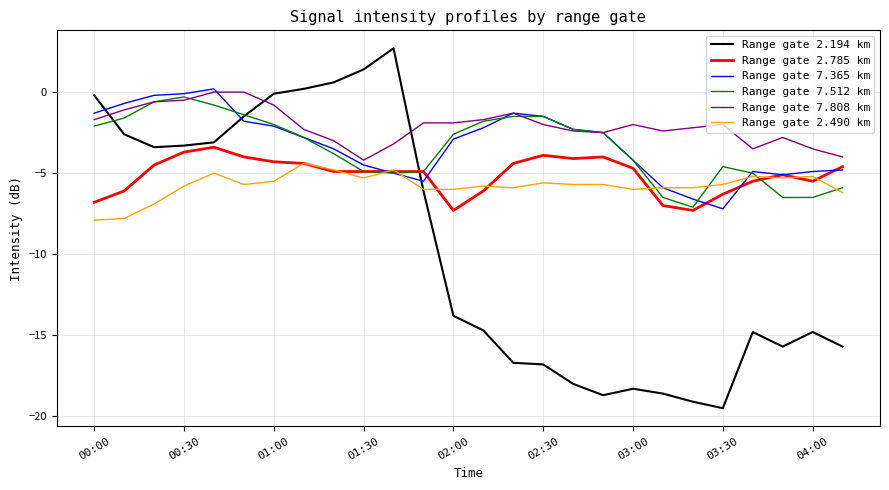

Which series has the widest spread of values?

Range gate 2.194 km